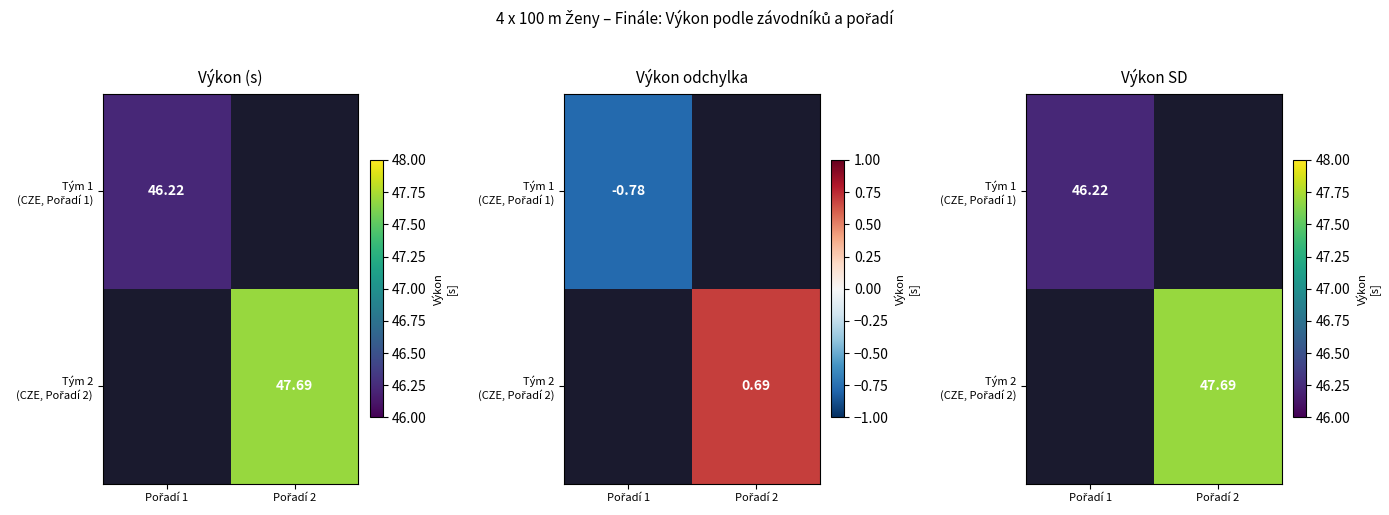

What is the maximum value shown in the chart?

47.7